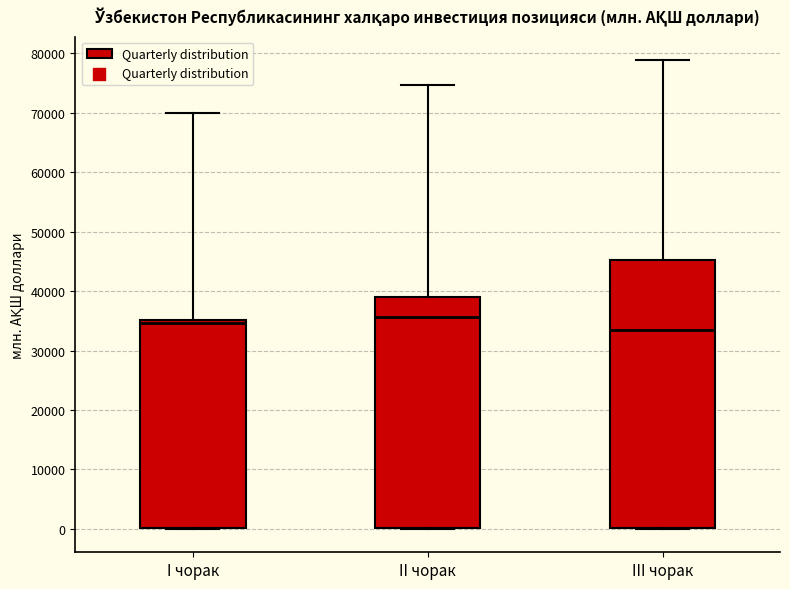

Where does the upper whisker of the box for III чорак end on the y-axis? The values are not printed on the chart, so give them approximately, as read against the axis.

79000